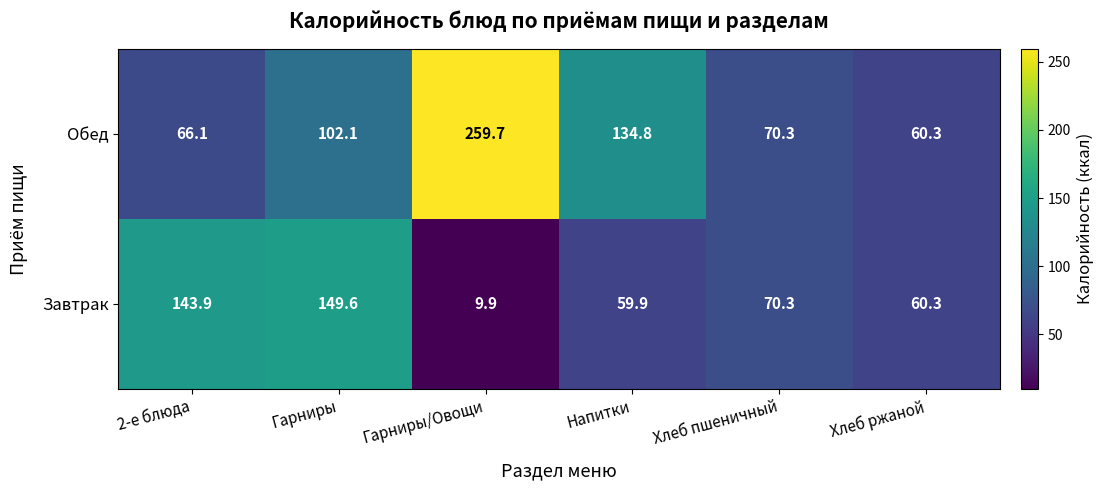

Rank the series by their maximum value, from lowest to highest.

Завтрак, Обед